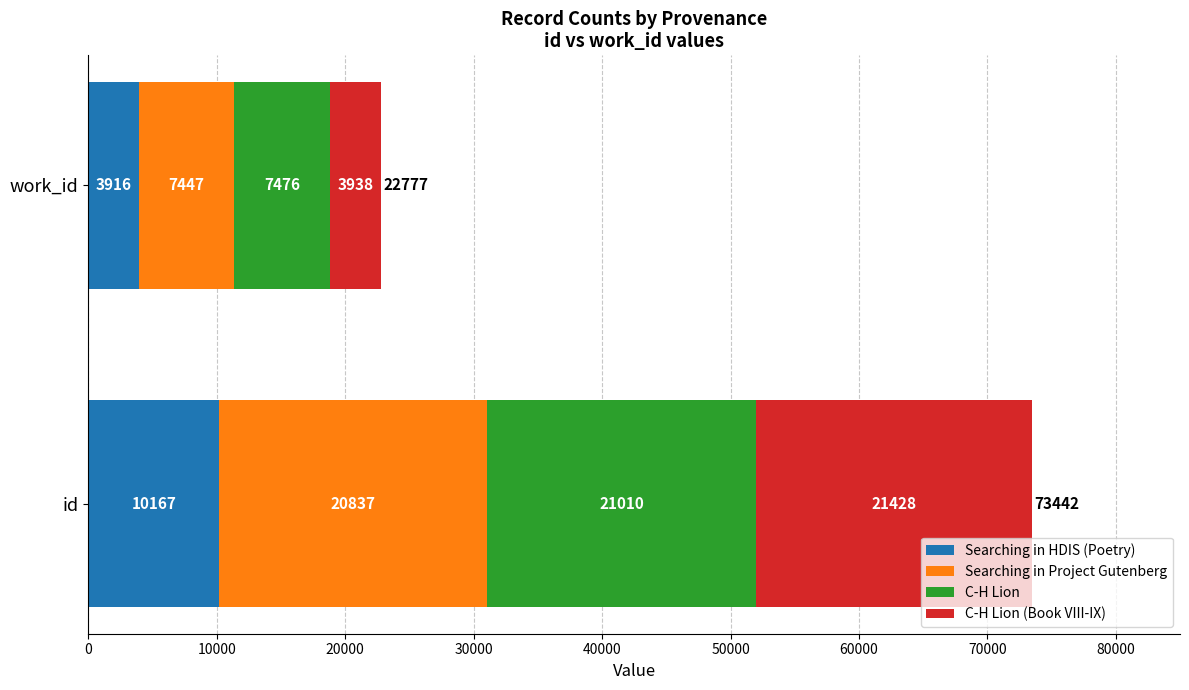

The Searching in HDIS (Poetry) series shows 10167 at id. True or false?

True